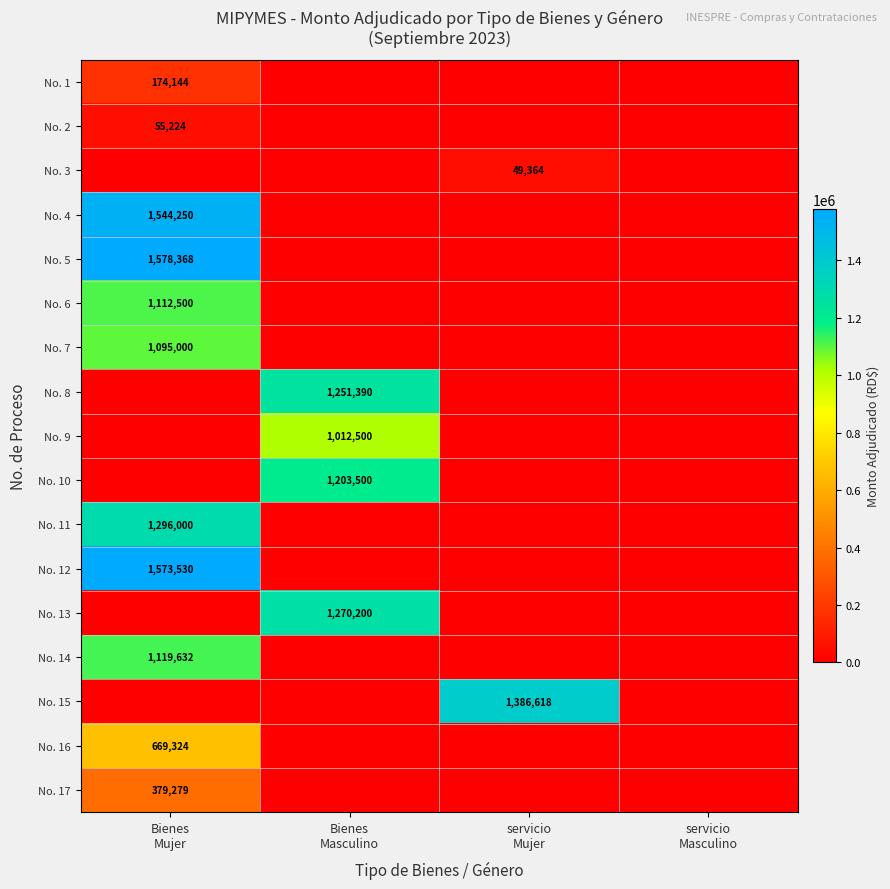

At which label does No. 13 reach its minimum?

Bienes Mujer